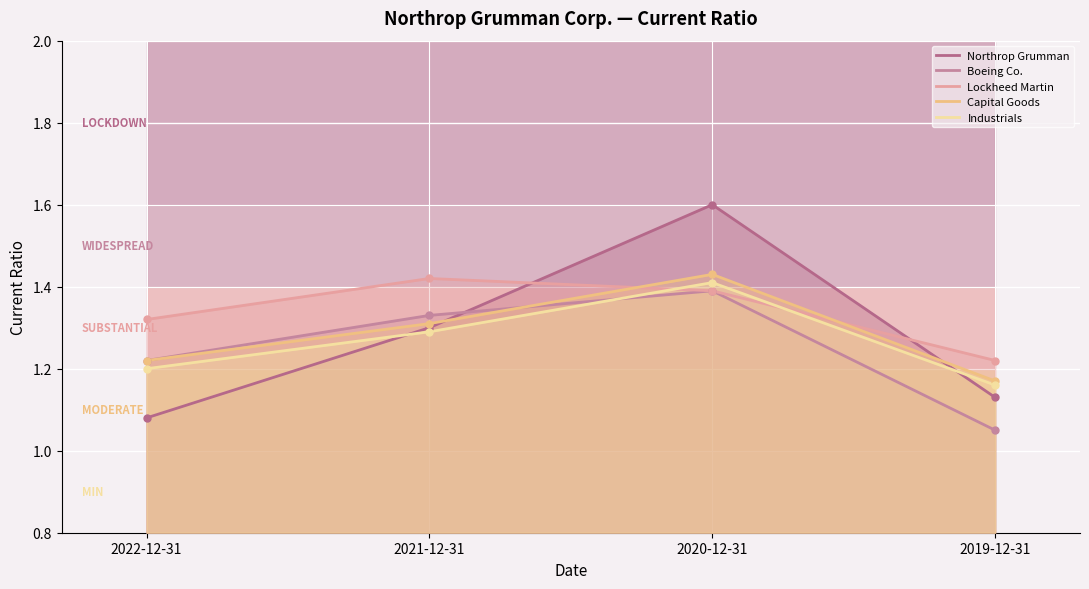

Rank the series at 2022-12-31 from highest to lowest value.

Lockheed Martin, Boeing Co., Capital Goods, Industrials, Northrop Grumman